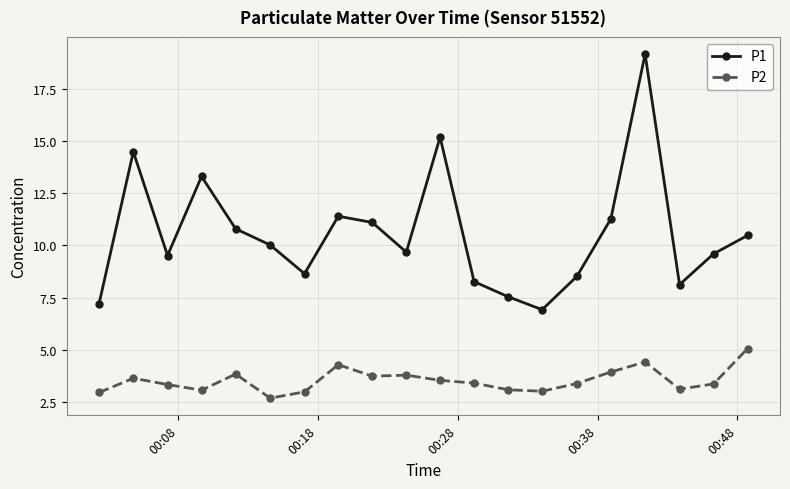

True or false: P2 and P1 cross at least once.

False